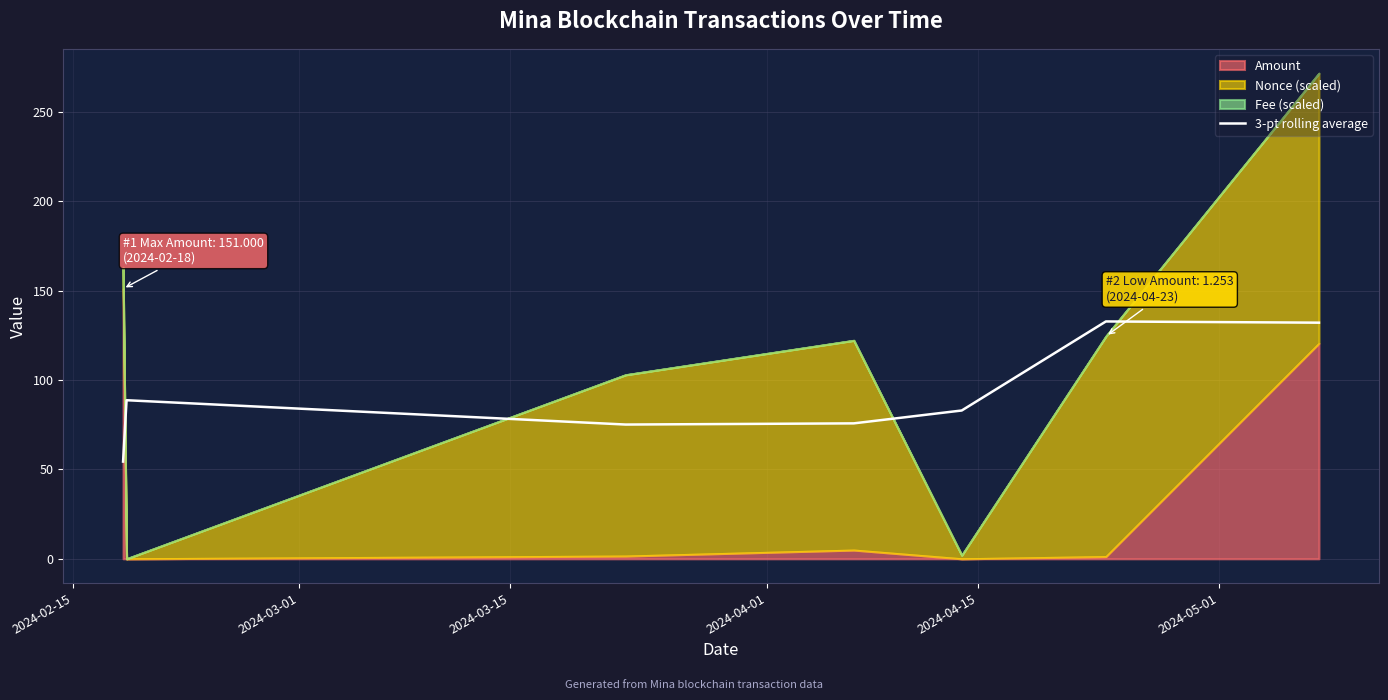

What value does the data have at 2024-05-01?

132.7